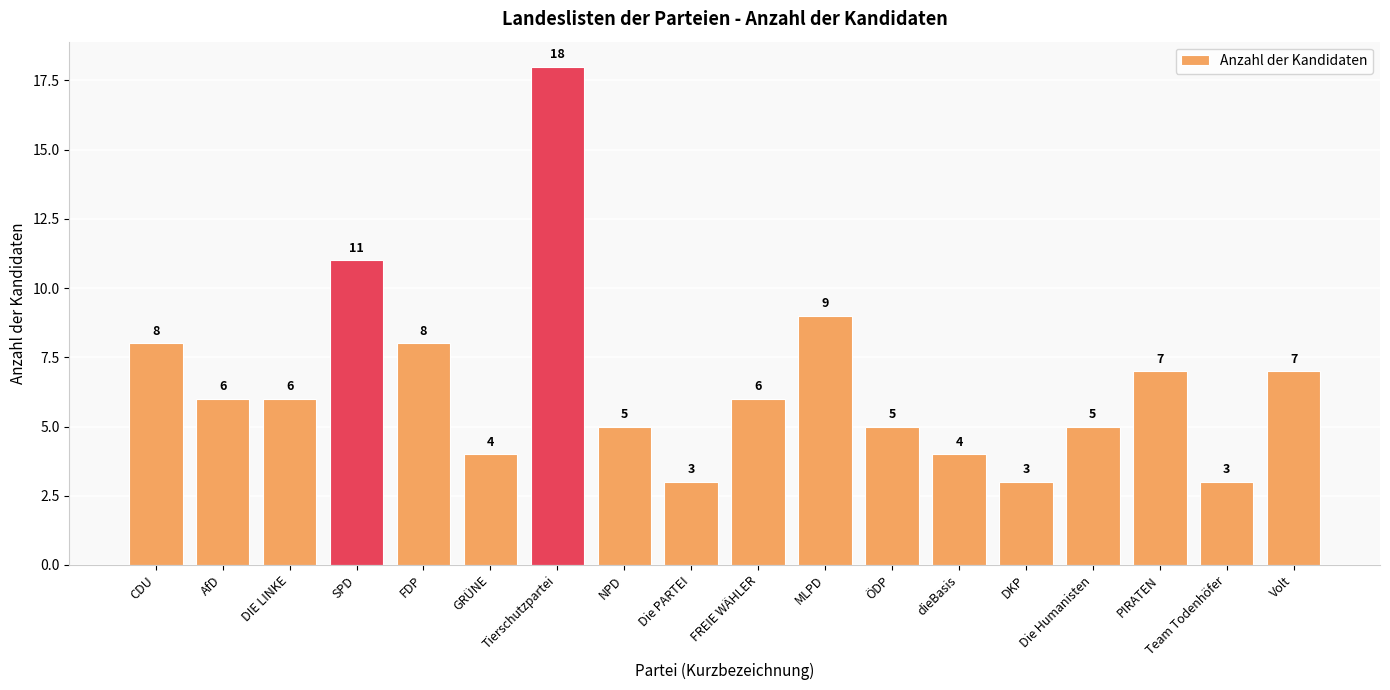

What is the greatest value displayed?

18